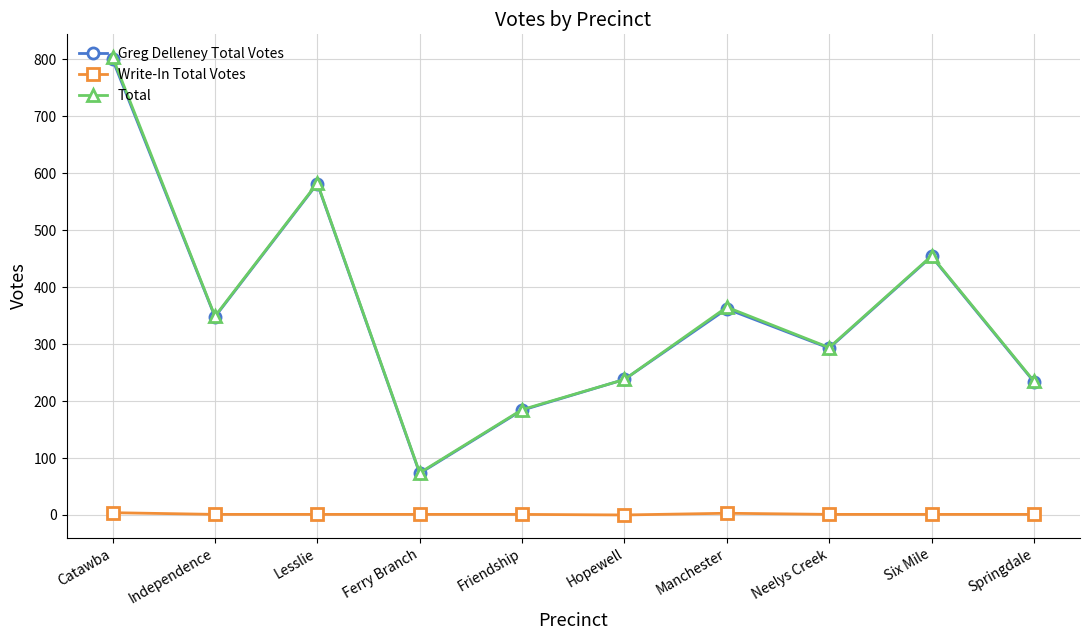

What is the average value of the Greg Delleney Total Votes series?

357